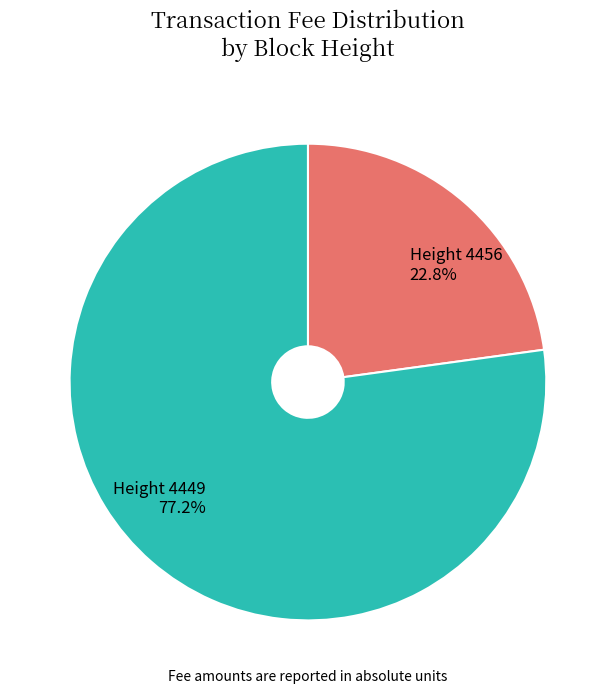

How many slices are in this pie chart?

2